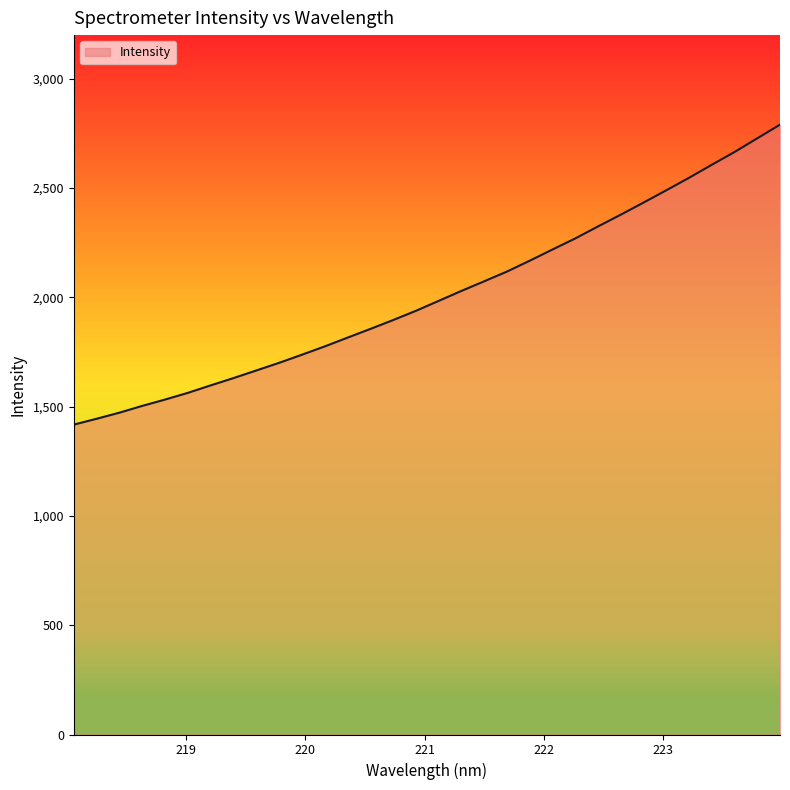

What is the smallest value displayed?

1417.8